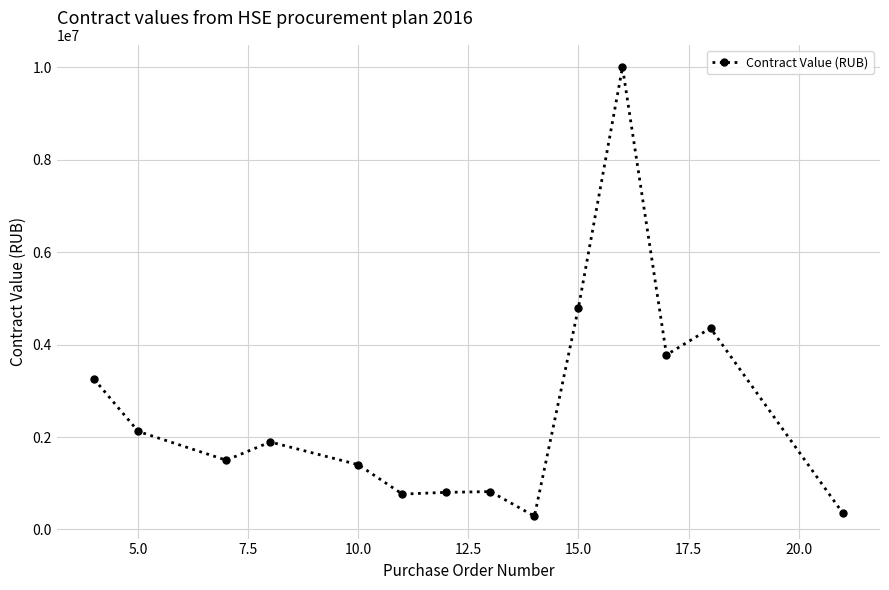

What is the maximum value shown in the chart?

10000000.0